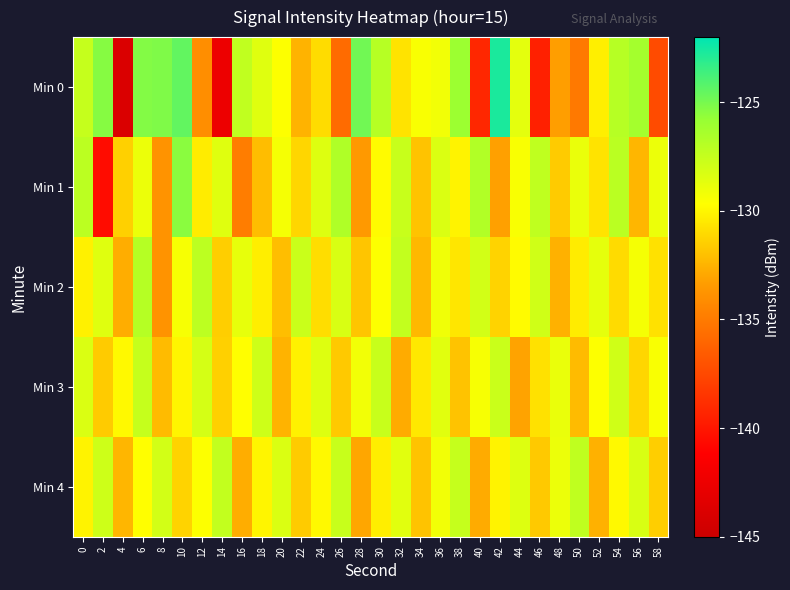

Reading right to left, extract all data points from this chart.

Min 0: 58=-137.4	56=-126.3	54=-127.0	52=-130.2	50=-135.1	48=-133.3	46=-139.5	44=-128.7	42=-122.7	40=-139.2	38=-126.0	36=-129.2	34=-129.5	32=-130.7	30=-127.0	28=-124.9	26=-135.8	24=-131.0	22=-132.5	20=-129.6	18=-128.5	16=-127.3	14=-142.5	12=-134.0	10=-124.5	8=-125.2	6=-125.3	4=-143.9	2=-125.4	0=-127.5
Min 1: 58=-129.0	56=-132.4	54=-127.1	52=-130.7	50=-128.9	48=-131.6	46=-127.3	44=-129.5	42=-133.2	40=-126.8	38=-130.1	36=-128.3	34=-131.9	32=-127.6	30=-129.8	28=-133.5	26=-126.7	24=-128.4	22=-131.2	20=-129.3	18=-132.1	16=-134.9	14=-128.5	12=-130.4	10=-125.5	8=-133.8	6=-129.0	4=-131.4	2=-140.5	0=-127.1
Min 2: 58=-130.8	56=-129.3	54=-131.0	52=-128.7	50=-130.4	48=-132.6	46=-127.9	44=-129.8	42=-131.3	40=-128.0	38=-130.6	36=-129.1	34=-132.3	32=-127.4	30=-129.6	28=-131.8	26=-128.2	24=-130.9	22=-127.7	20=-132.1	18=-130.3	16=-128.8	14=-131.5	12=-127.2	10=-129.4	8=-133.8	6=-126.9	4=-132.7	2=-128.5	0=-130.2
Min 3: 58=-129.5	56=-131.2	54=-127.9	52=-129.6	50=-132.2	48=-128.9	46=-130.8	44=-133.1	42=-127.7	40=-129.4	38=-131.9	36=-128.6	34=-130.5	32=-132.8	30=-127.6	28=-129.2	26=-131.7	24=-128.4	22=-130.2	20=-132.5	18=-127.8	16=-129.7	14=-131.4	12=-128.1	10=-130.0	8=-132.2	6=-127.5	4=-129.9	2=-131.6	0=-128.3
Min 4: 58=-131.5	56=-128.2	54=-129.9	52=-132.6	50=-127.3	48=-129.0	46=-131.7	44=-128.4	42=-130.1	40=-132.8	38=-127.5	36=-129.2	34=-131.9	32=-128.6	30=-130.3	28=-133.0	26=-127.6	24=-129.9	22=-131.6	20=-128.3	18=-130.0	16=-132.7	14=-127.4	12=-129.6	10=-131.3	8=-128.0	6=-129.7	4=-132.4	2=-127.8	0=-130.1